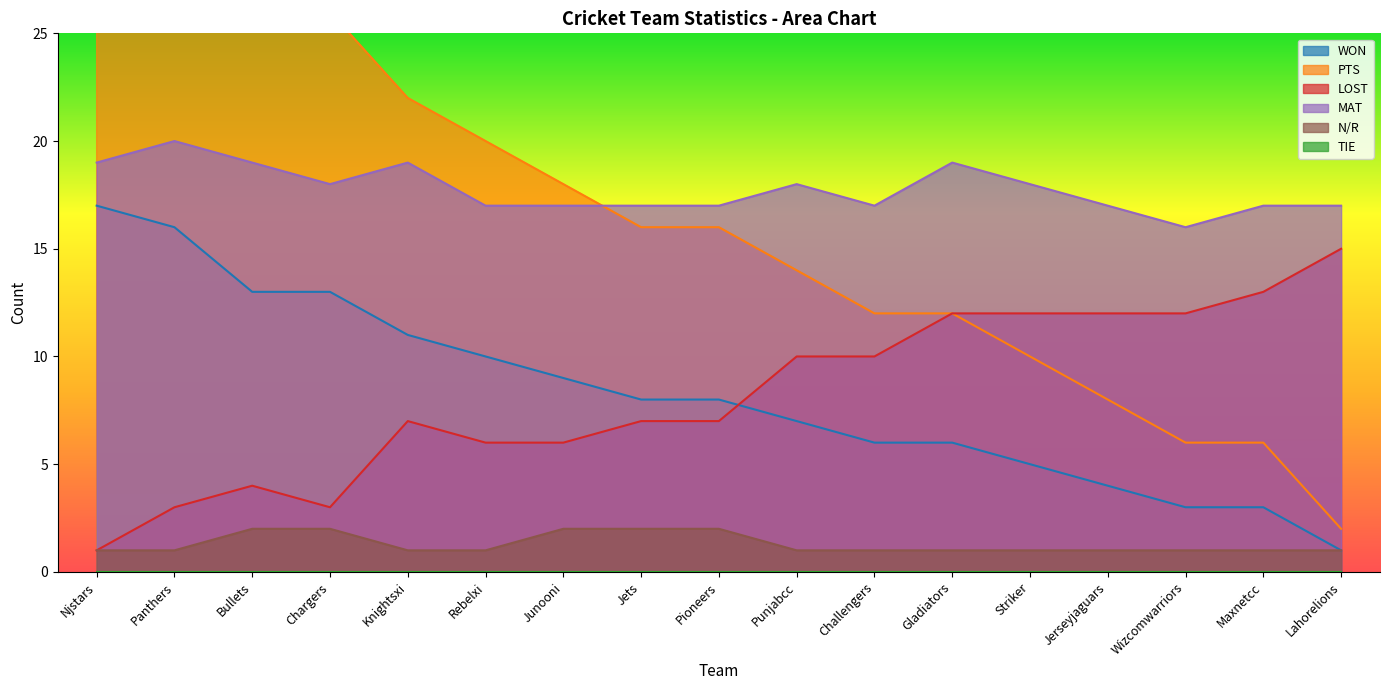

Reading left to right, what are all the values shown in this chart?

WON: 17	16	13	13	11	10	9	8	8	7	6	6	5	4	3	3	1
PTS: 34	32	26	26	22	20	18	16	16	14	12	12	10	8	6	6	2
LOST: 1	3	4	3	7	6	6	7	7	10	10	12	12	12	12	13	15
MAT: 19	20	19	18	19	17	17	17	17	18	17	19	18	17	16	17	17
N/R: 1	1	2	2	1	1	2	2	2	1	1	1	1	1	1	1	1